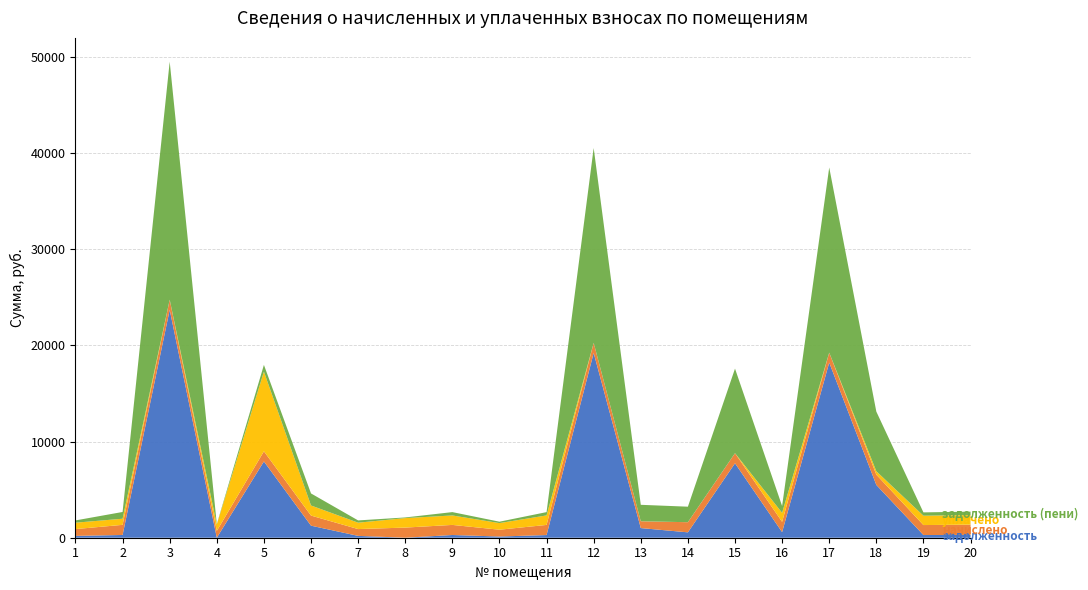

Reading right to left, transcribe all the data shown in this chart.

задолженность: 289.2	280.8	5489.9	18211.4	581.9	7742.5	560.0	1003.0	19212.7	277.7	125.2	283.2	0.4	191.7	1253.2	7931.9	1.0	23700.1	285.4	191.4
начислено: 1067.3	1036.3	1067.3	1036.8	1067.3	1048.8	1053.6	708.0	1048.8	1053.6	708.0	1048.8	1053.6	708.0	1048.8	1053.6	708.0	1048.8	1053.6	708.0
уплачено: 1000.2	971.6	356.0	0.0	938.5	0.3	0.0	0.0	0.0	987.9	689.1	982.8	987.0	664.0	1050.0	8283.9	663.2	0.0	636.5	663.4
задолженность (пени): 356.3	345.4	6201.1	19248.2	710.7	8791.0	1613.7	1711.0	20261.5	343.4	144.1	349.2	67.0	235.7	1252.0	701.6	45.8	24748.9	702.4	236.0